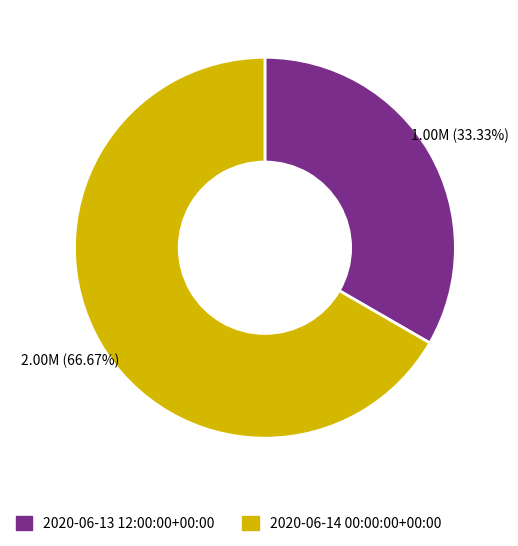

Between 2020-06-14 00:00:00+00:00 and 2020-06-13 12:00:00+00:00, which is larger?

2020-06-14 00:00:00+00:00